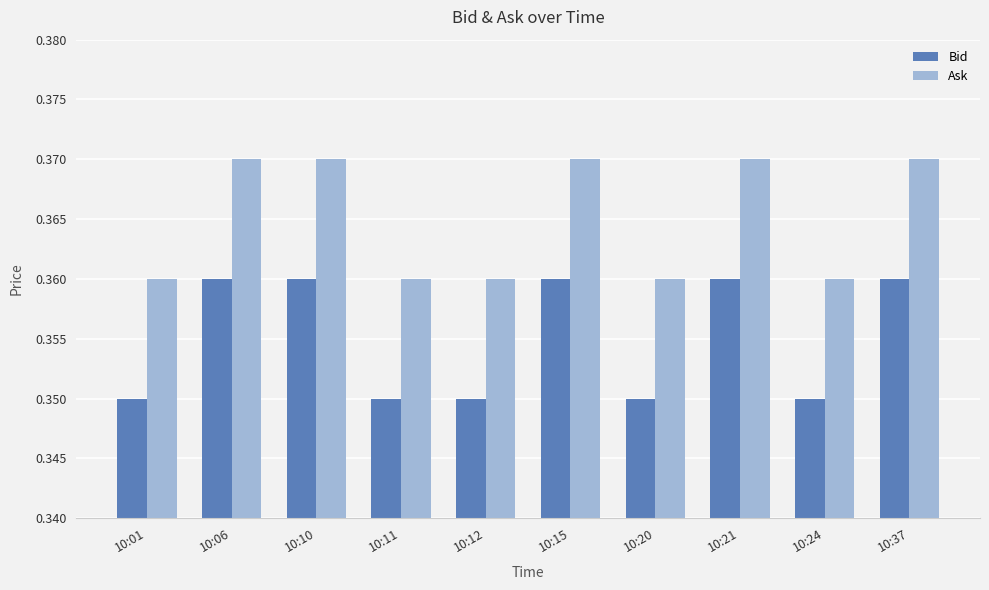

What are all the series names shown in the legend?

Bid, Ask